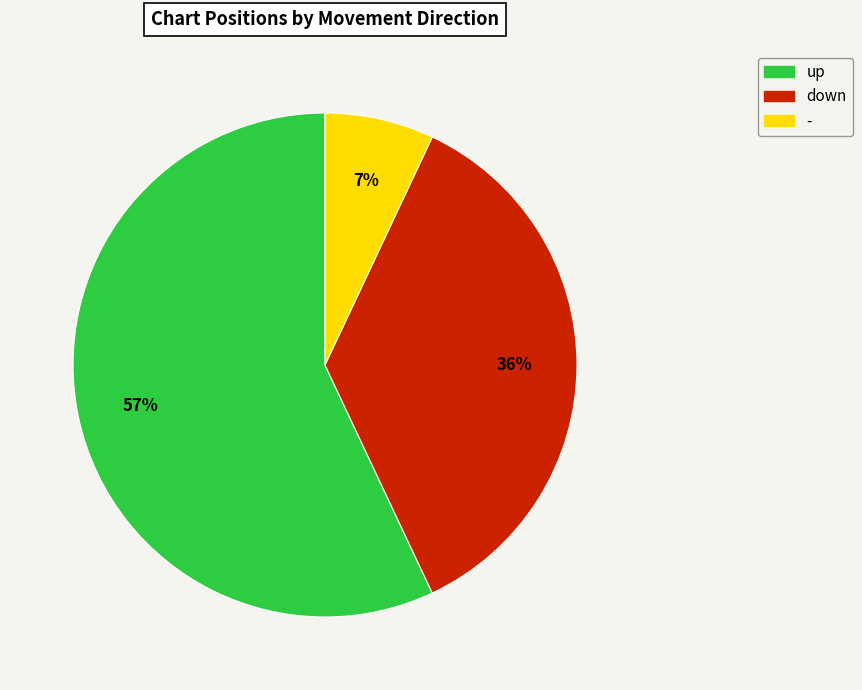

To the nearest percent, what percentage of the pie is down?

36%